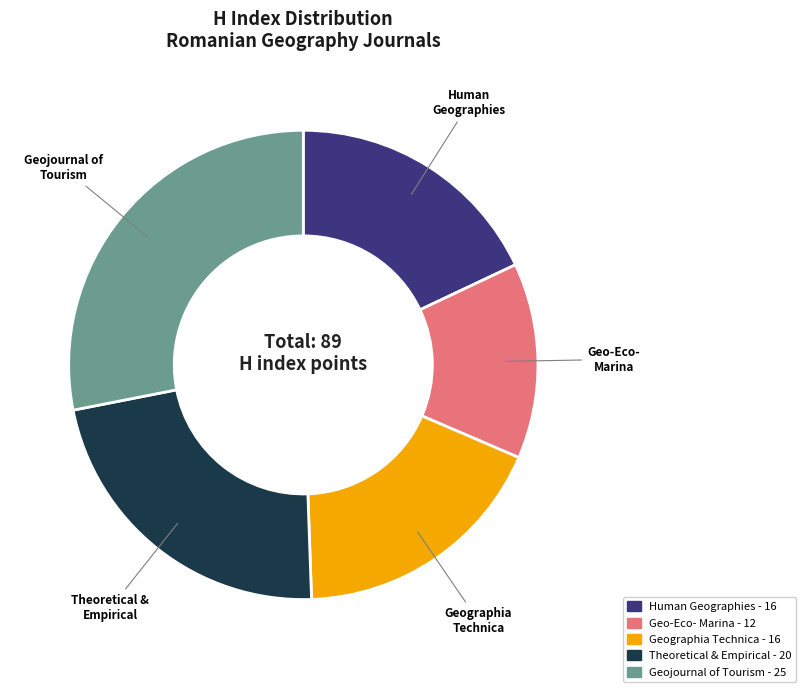

Is there any slice that represents more than half of the pie?

No